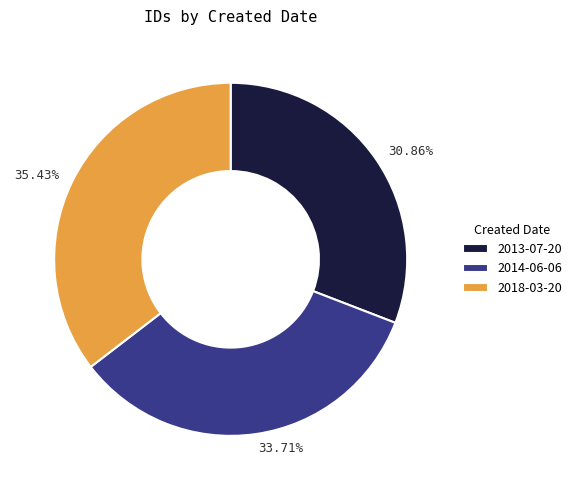

Is there a majority slice in this chart?

No